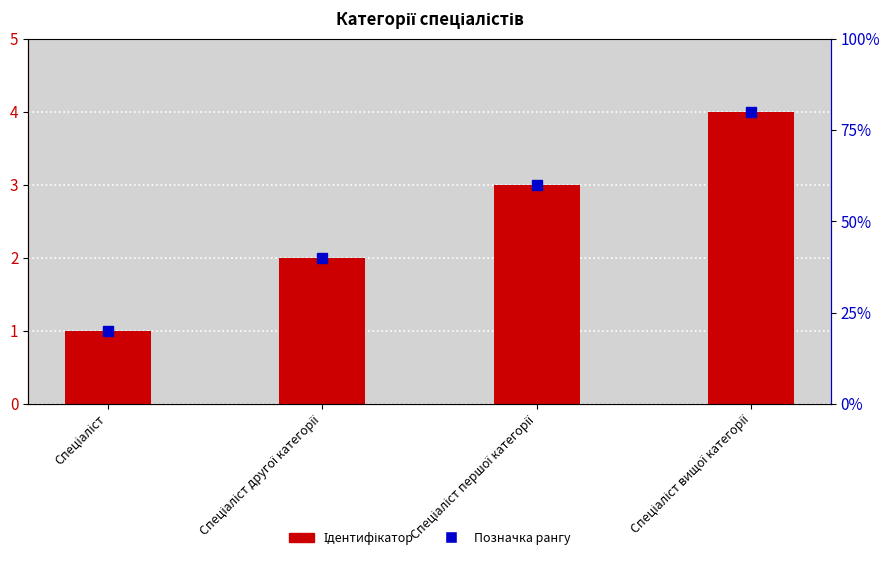

What is the sum of all Ідентифікатор values?

10